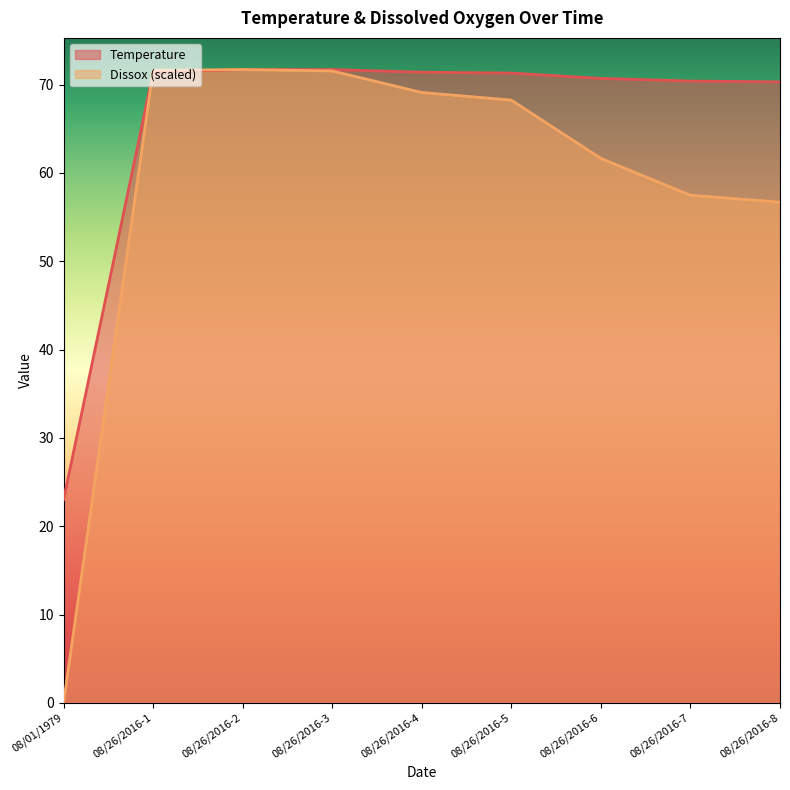

Which series has the widest spread of values?

Dissox (scaled)